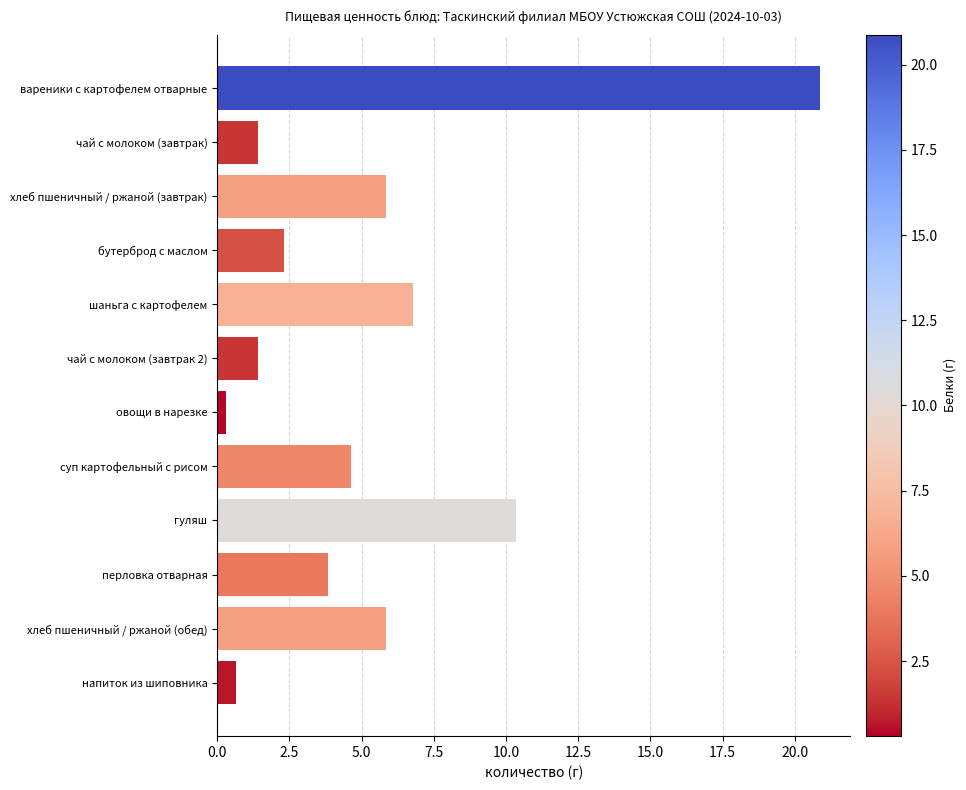

What is the sum of all values?

64.3